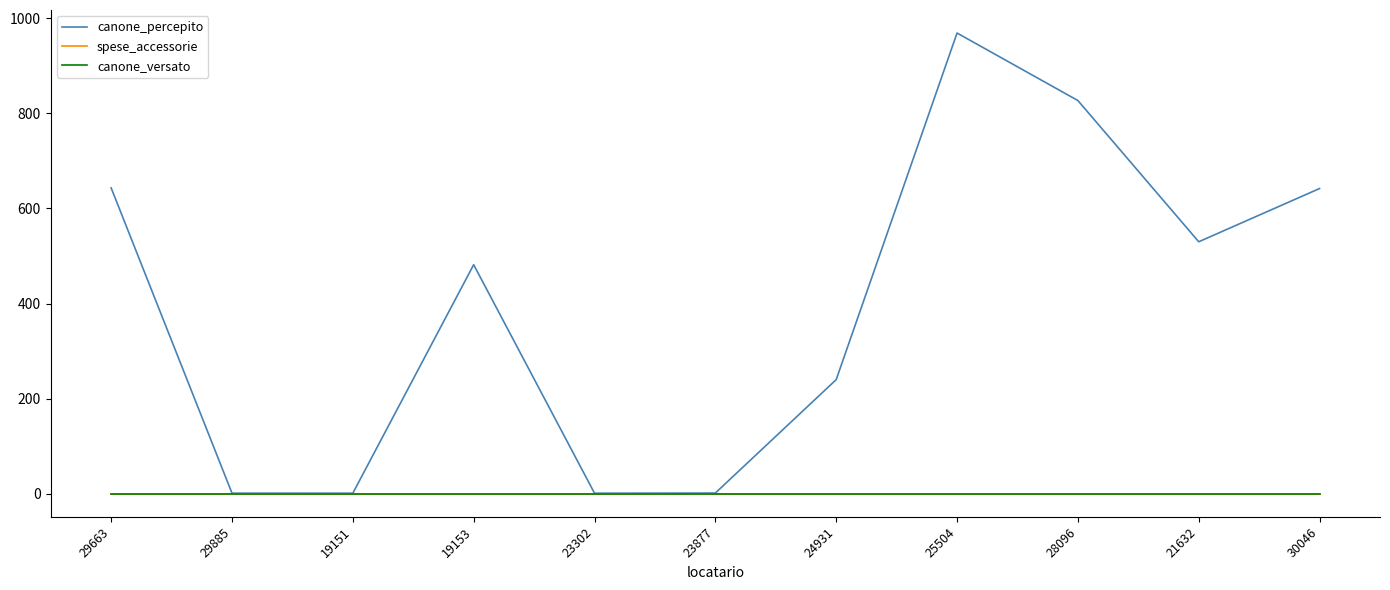

Is this an area chart (filled region under the line)?

No